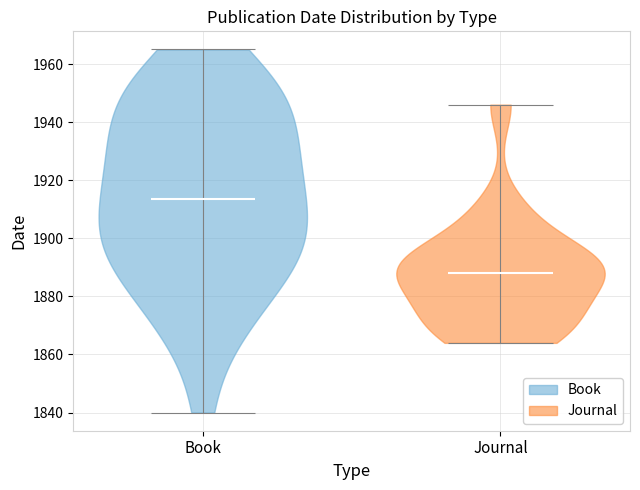

Reading left to right, read every violin against the y-axis: where its median line is, and the lowest and highest points it reaches. The values are not printed on the chart, so give them approximately, as read against the axis.

Book: median line 1914, lowest point 1840, highest point 1966
Journal: median line 1888, lowest point 1864, highest point 1946